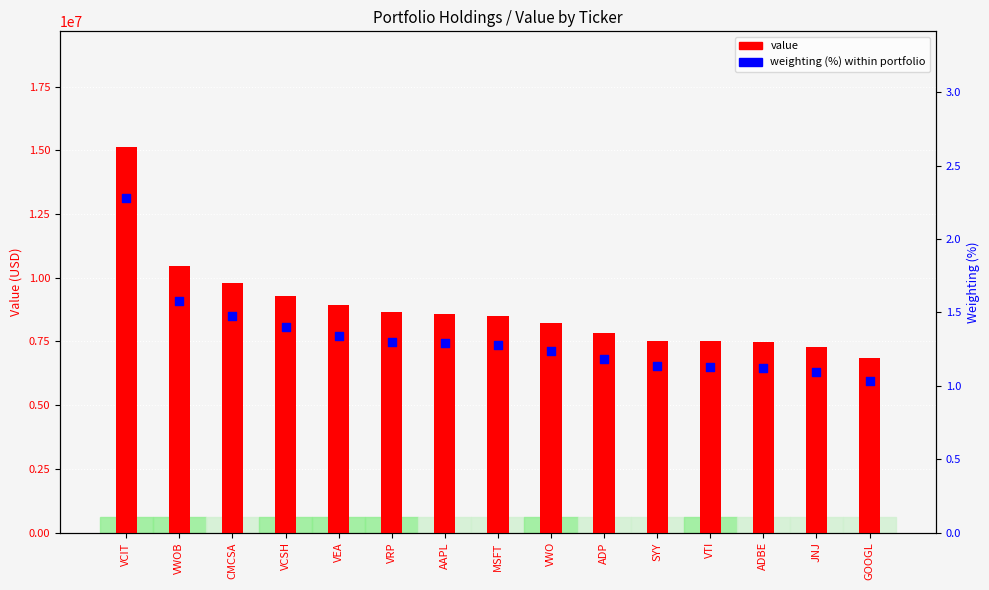

Which series has the largest total across all categories?

value